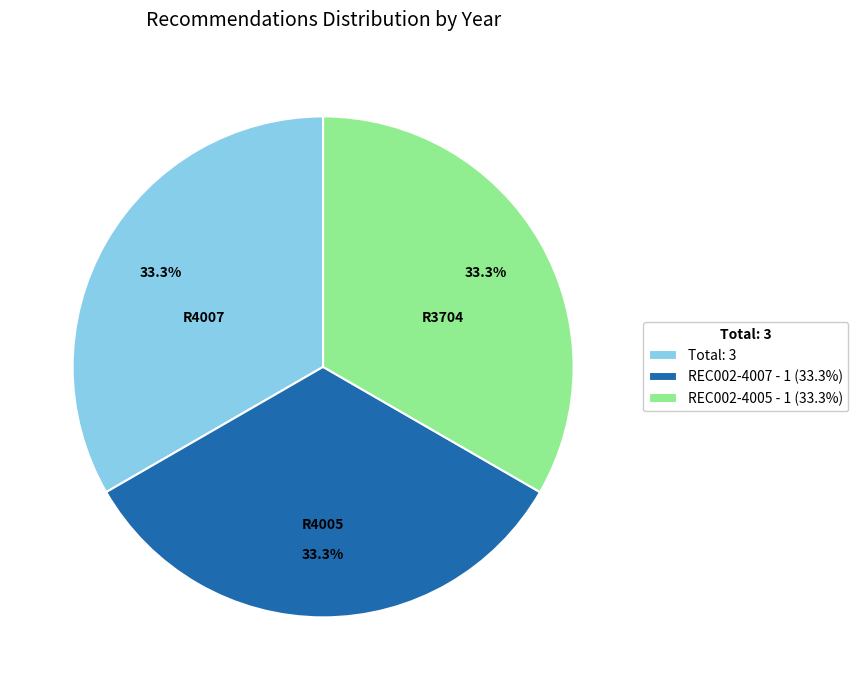

Is there any slice that represents more than half of the pie?

No